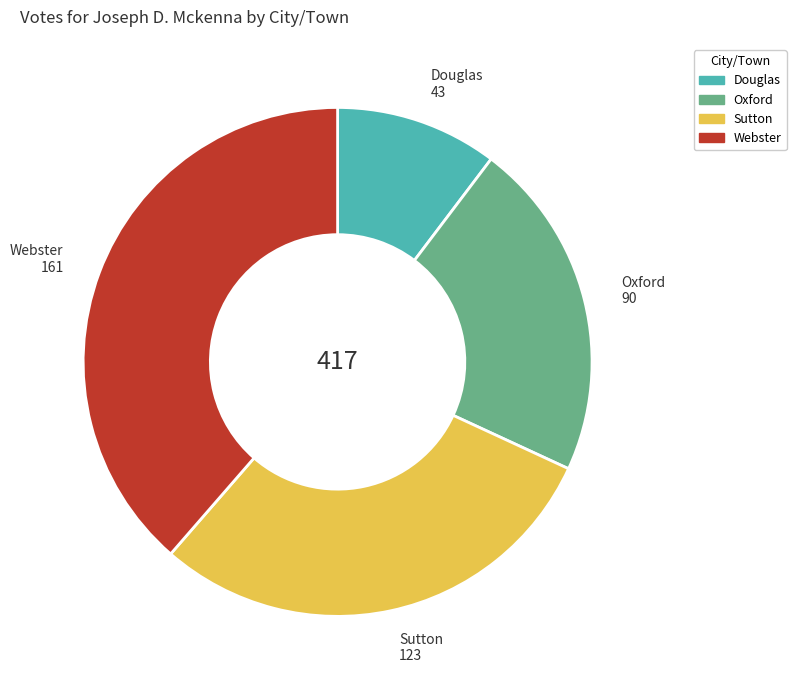

Rank the categories by value from highest to lowest.

Webster, Sutton, Oxford, Douglas